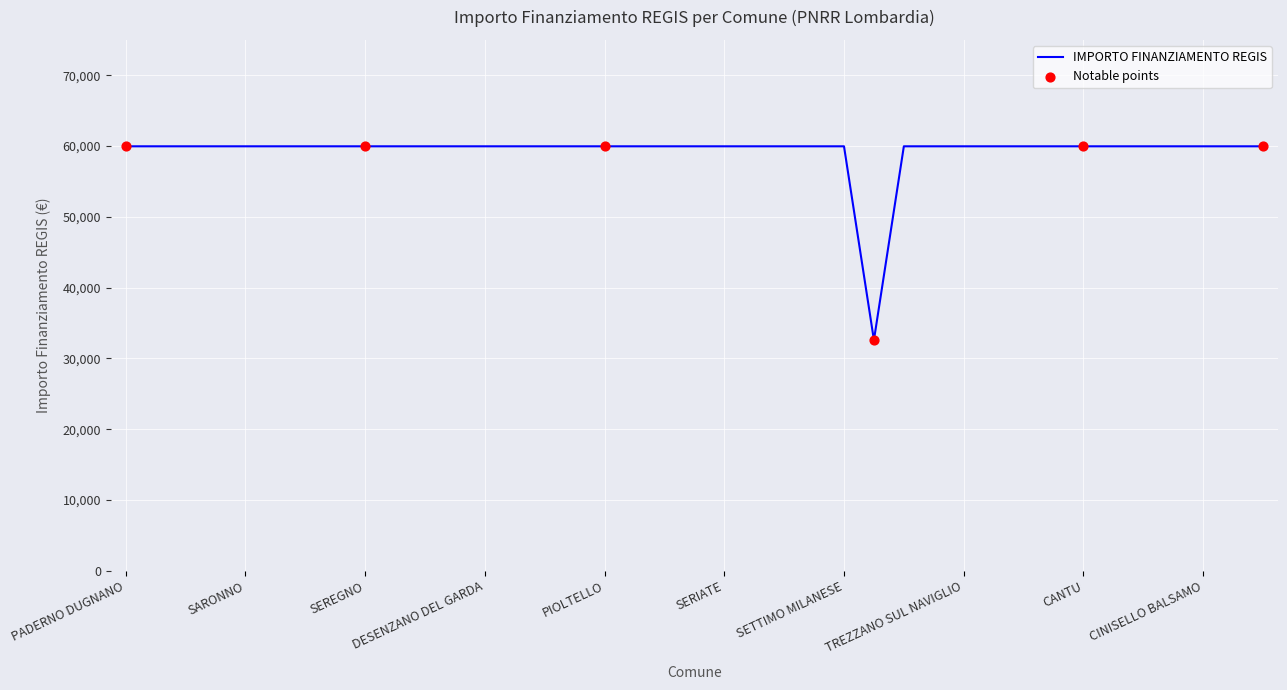

What is the maximum value shown in the chart?

59966